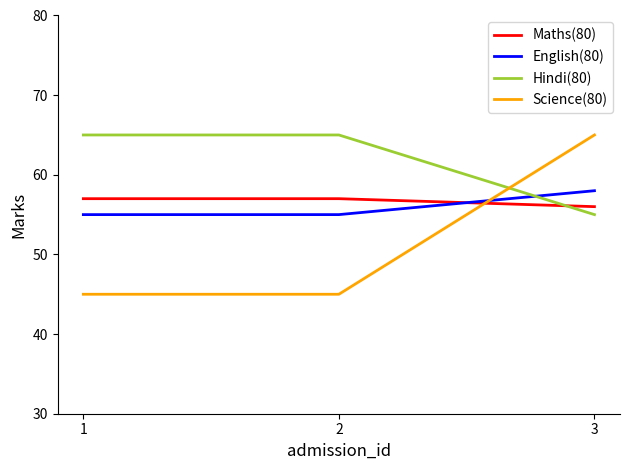

The English(80) series shows 55 at 2. True or false?

True